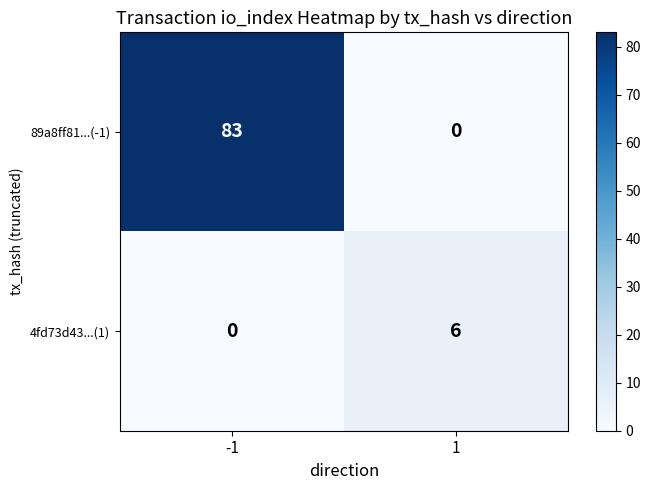

How many values in the 4fd73d43...(1) series are below 6?

1